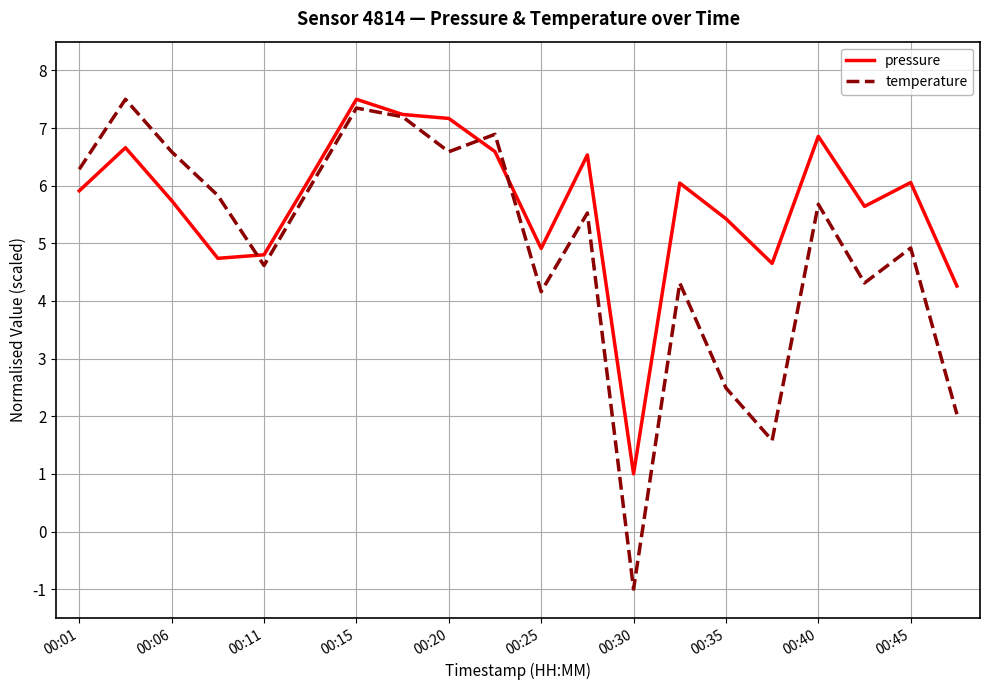

List the series in order of their overall mean, lowest first.

temperature, pressure